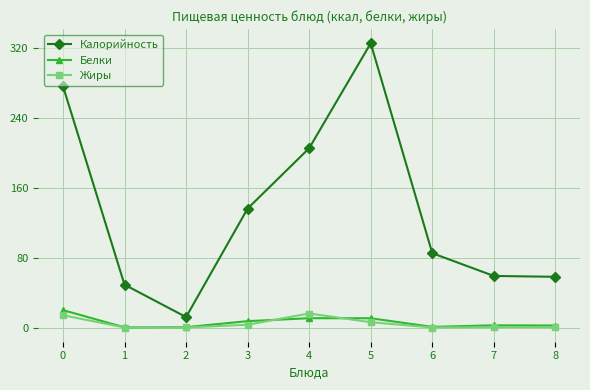

What is the minimum value for Калорийность?

12.0